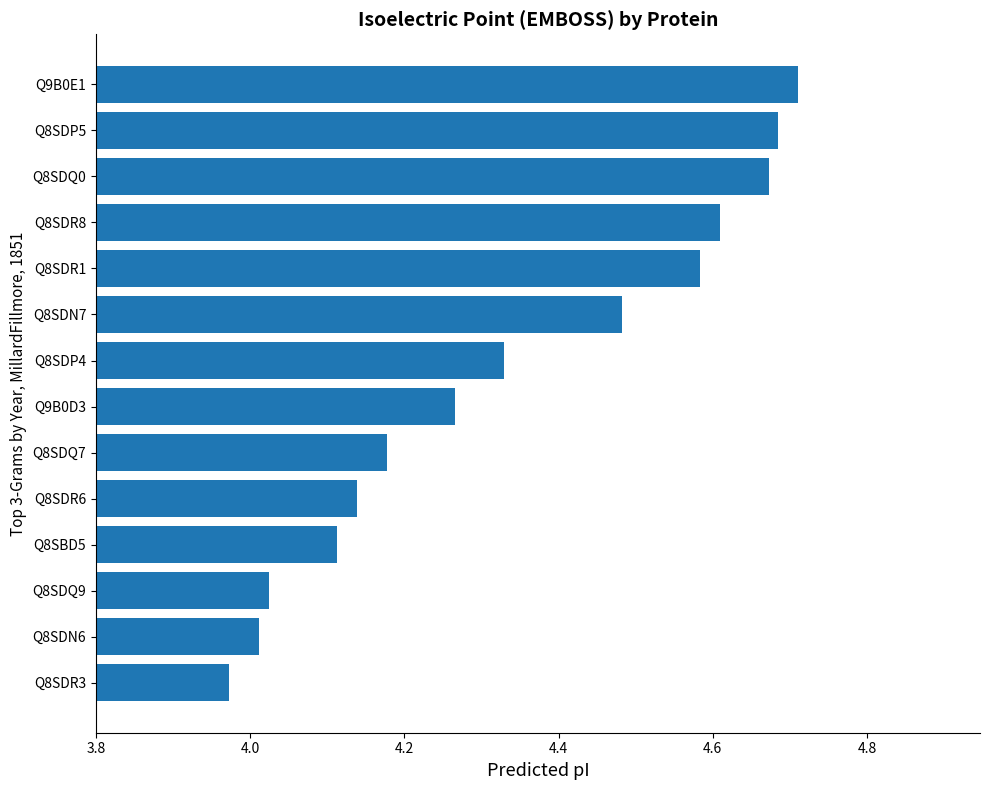

What is the sum of all values?

60.8